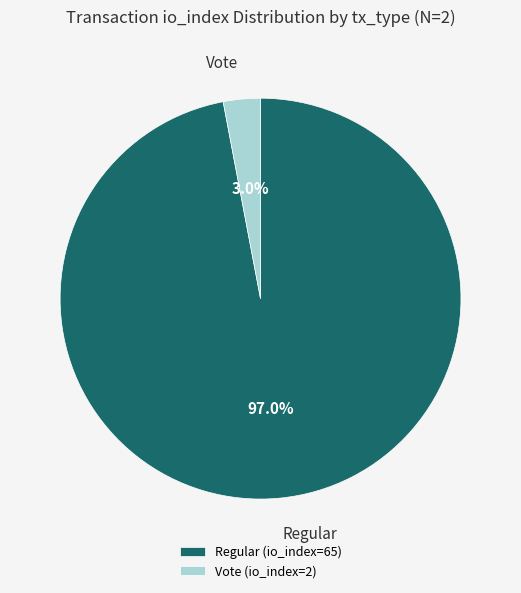

True or false: Vote (io_index=2) accounts for 3% of the total.

True